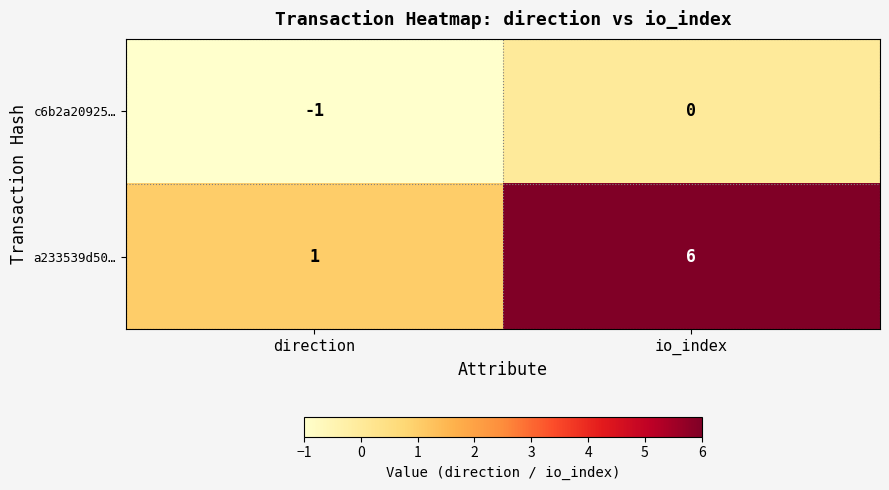

Count the number of data series in this chart.

2